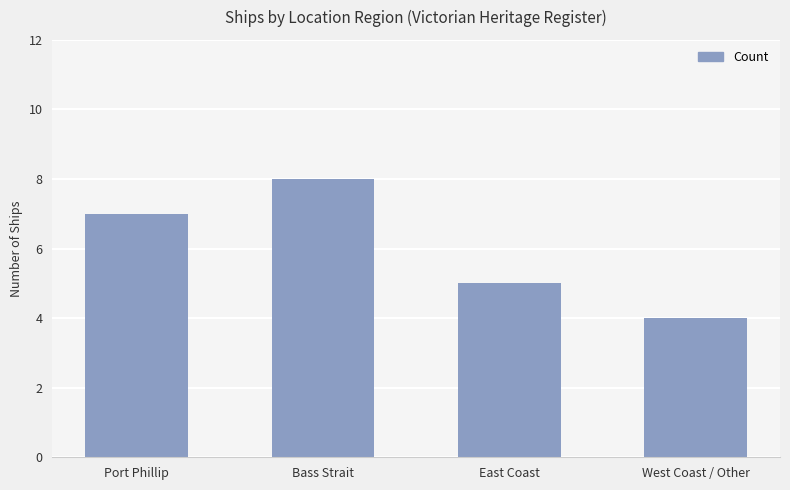

Reading left to right, list all the values displayed in this chart.

Port Phillip=7	Bass Strait=8	East Coast=5	West Coast / Other=4